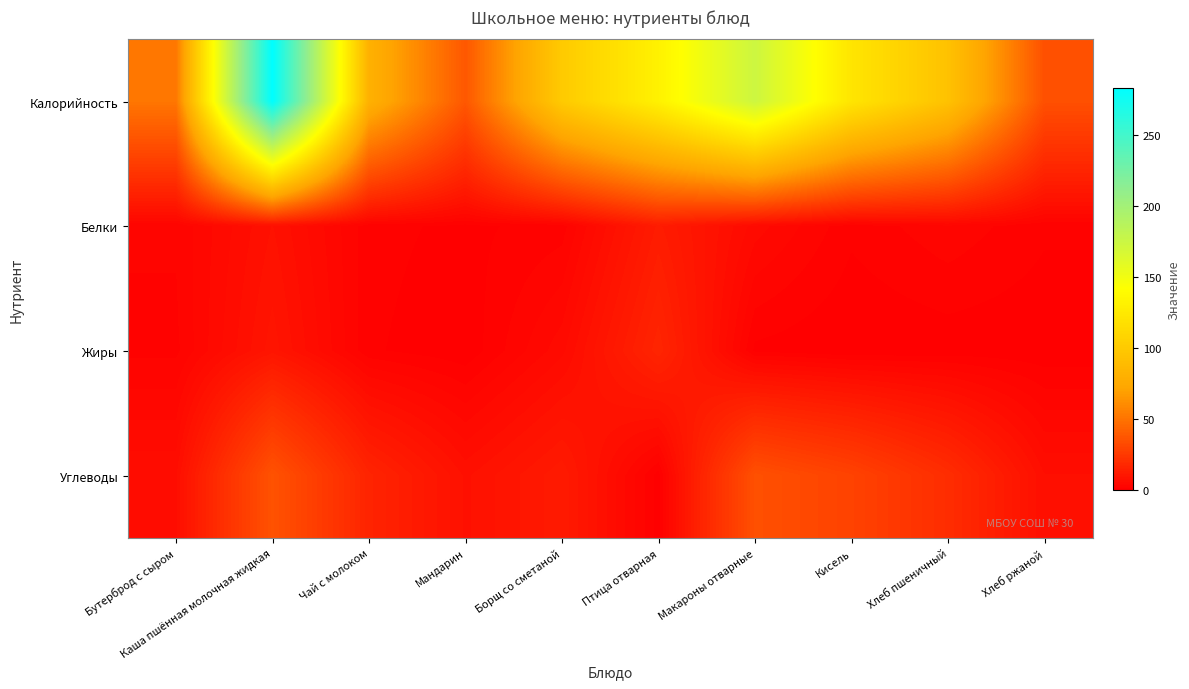

What is the difference between the highest and lowest values at Кисель?

122.0